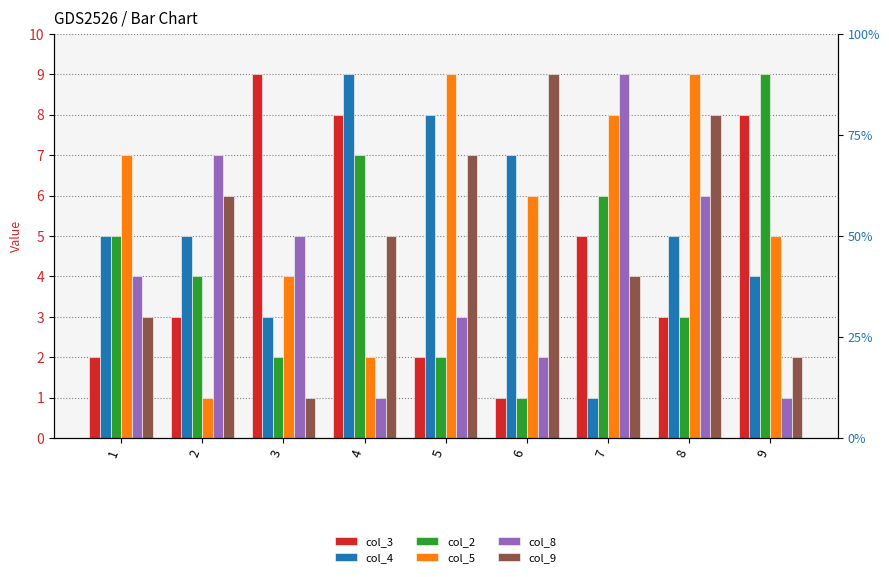

Reading left to right, extract all data points from this chart.

col_3: 1=2	2=3	3=9	4=8	5=2	6=1	7=5	8=3	9=8
col_4: 1=5	2=5	3=3	4=9	5=8	6=7	7=1	8=5	9=4
col_2: 1=5	2=4	3=2	4=7	5=2	6=1	7=6	8=3	9=9
col_5: 1=7	2=1	3=4	4=2	5=9	6=6	7=8	8=9	9=5
col_8: 1=4	2=7	3=5	4=1	5=3	6=2	7=9	8=6	9=1
col_9: 1=3	2=6	3=1	4=5	5=7	6=9	7=4	8=8	9=2